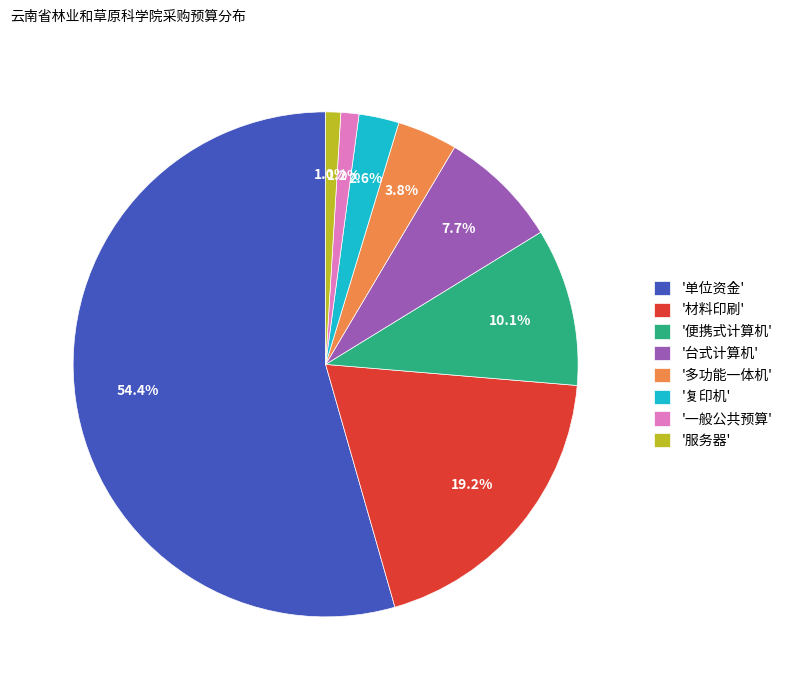

Which slice is the largest?

'单位资金'